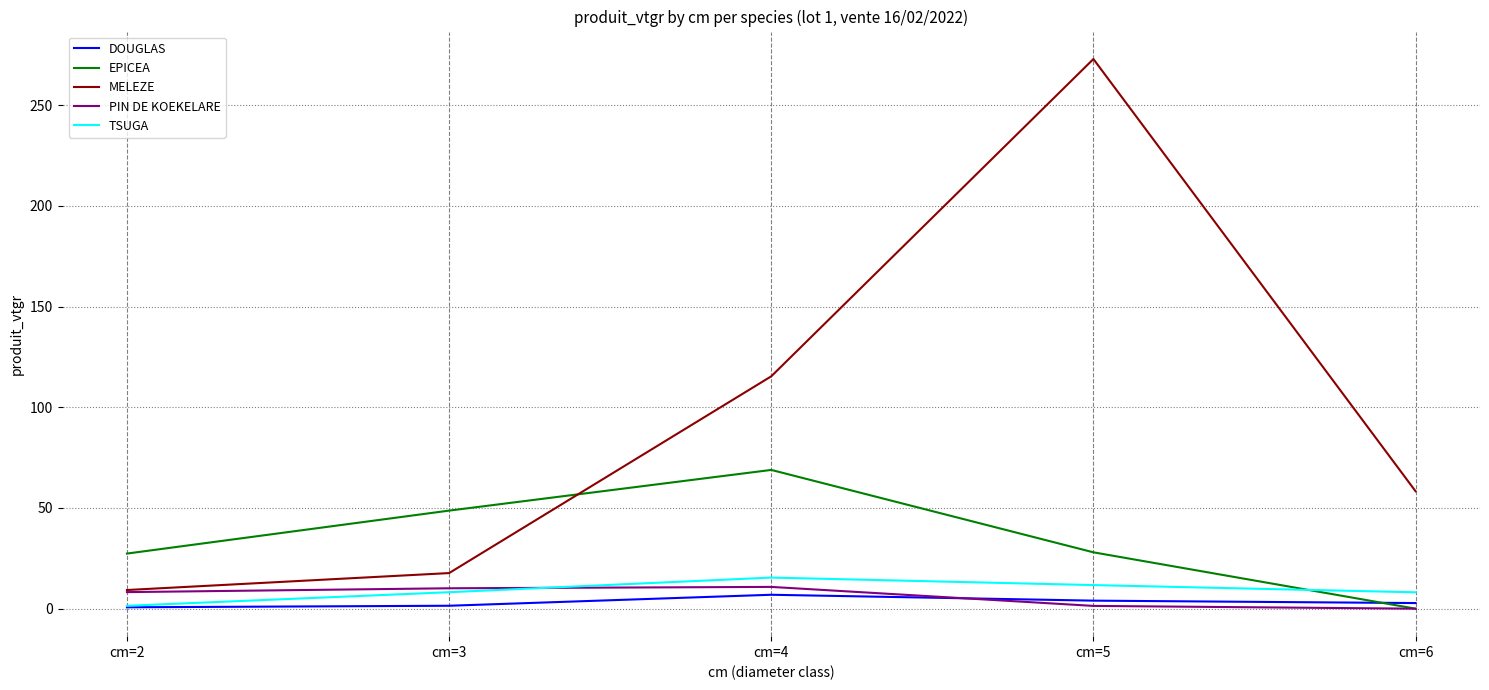

Between cm=3 and cm=4, which series saw the biggest shift?

MELEZE